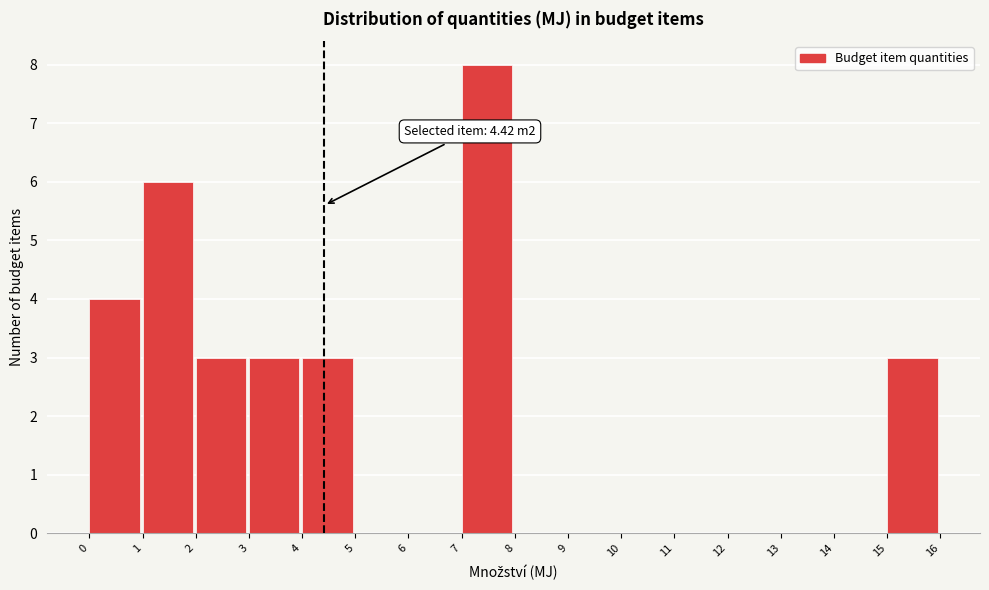

Which range on the x-axis has the tallest bar?

7 to 8